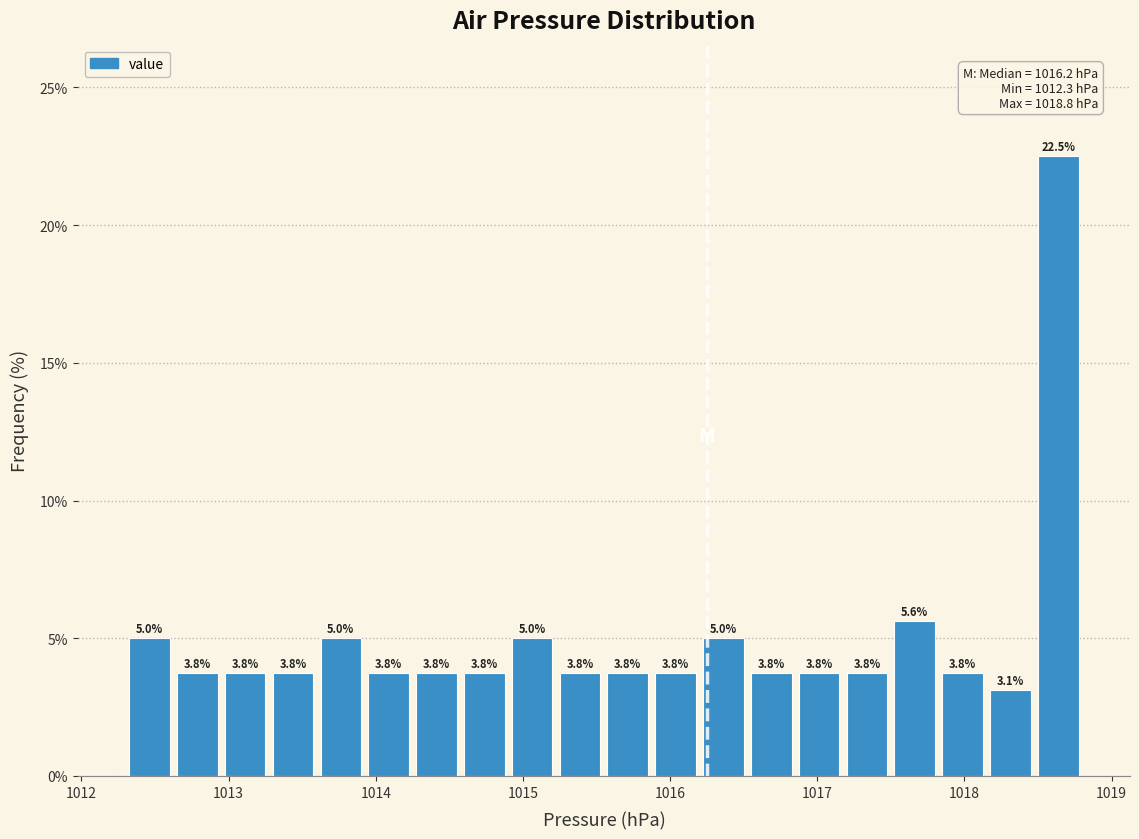

Read against the x-axis, roughly where is the centre of the tallest bar?

1018.6